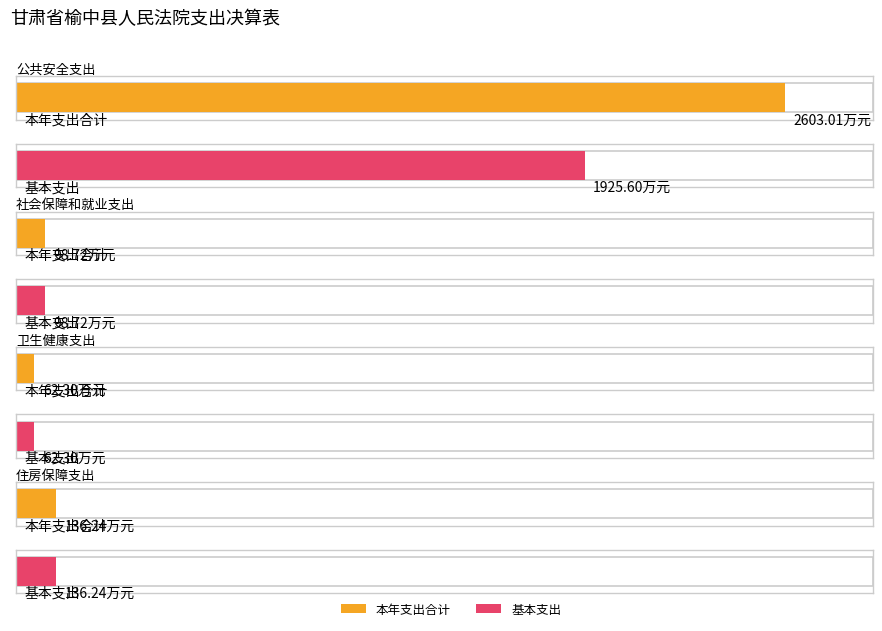

Between 公共安全支出 and 住房保障支出, which is larger?

公共安全支出